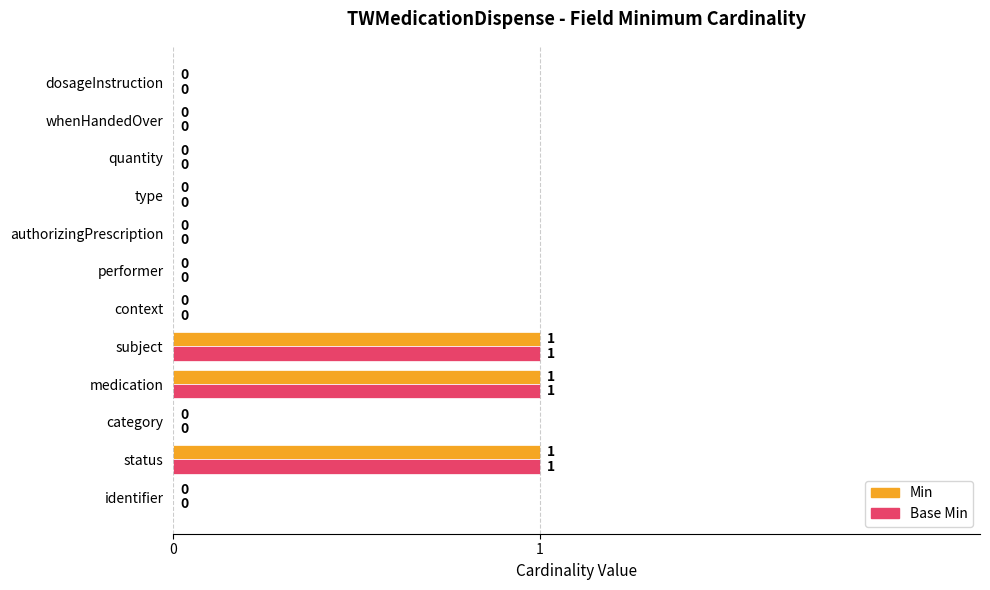

Count the number of data series in this chart.

2